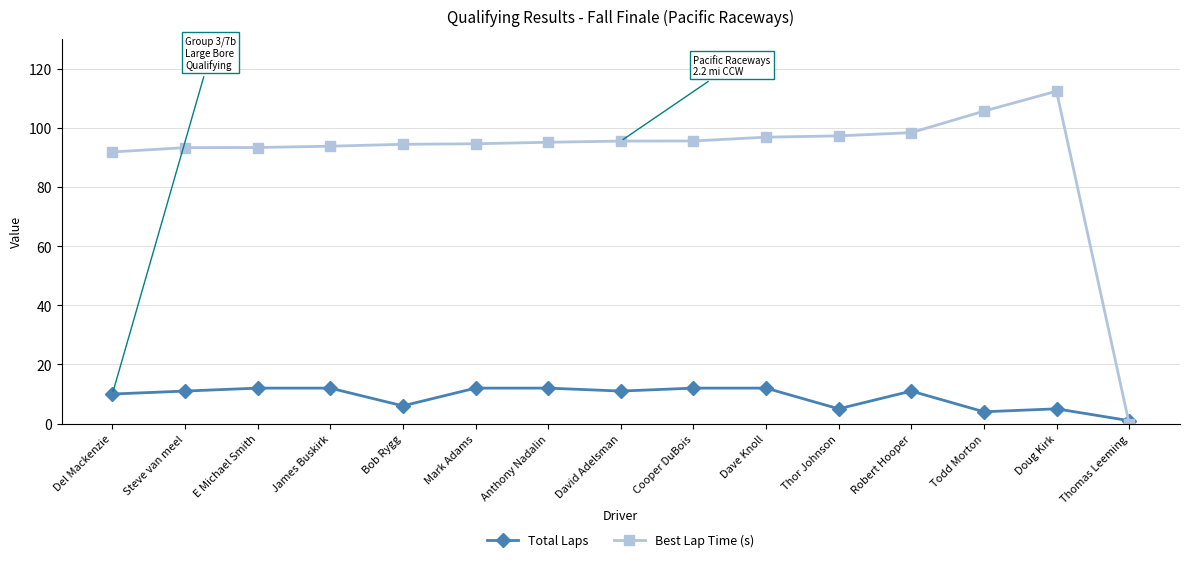

True or false: Total Laps has more than 1 interior local peaks.

True